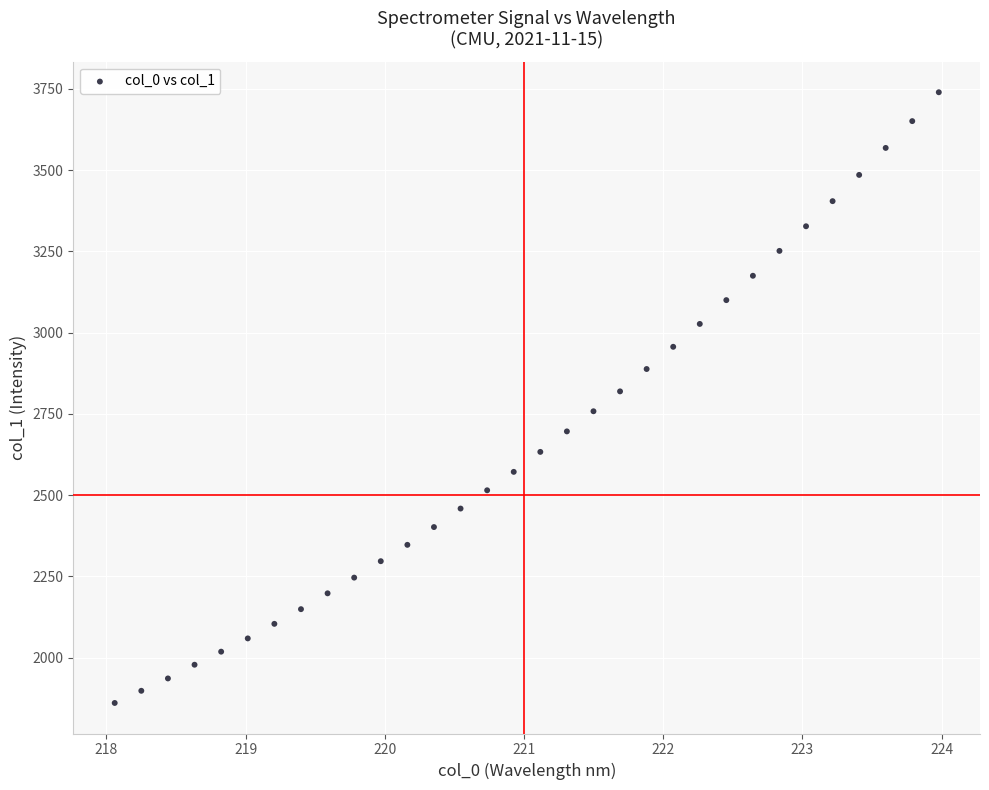

What is the range of X values (max minus min)?

5.9